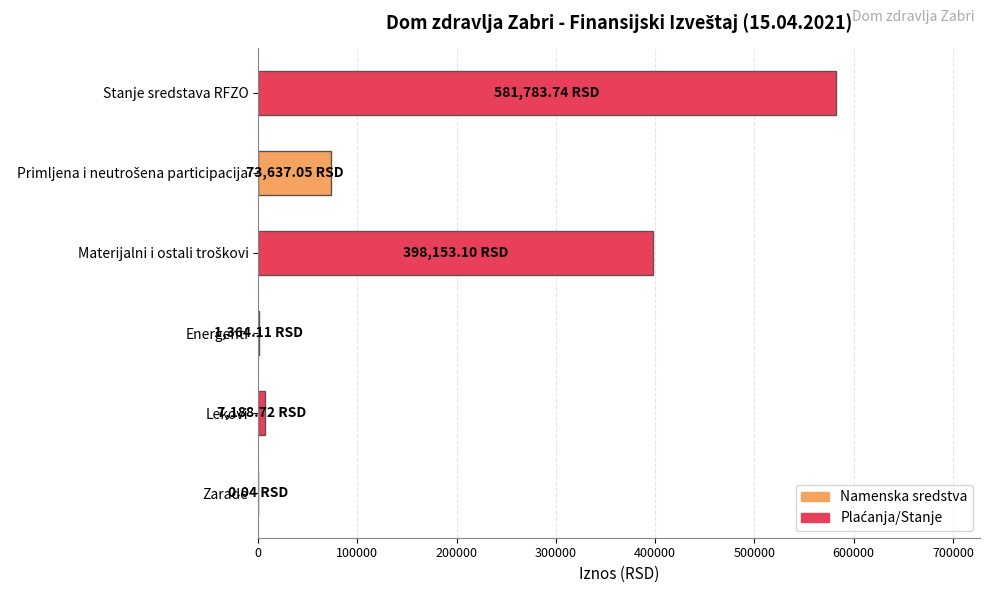

What is the sum of all values?

1062126.8